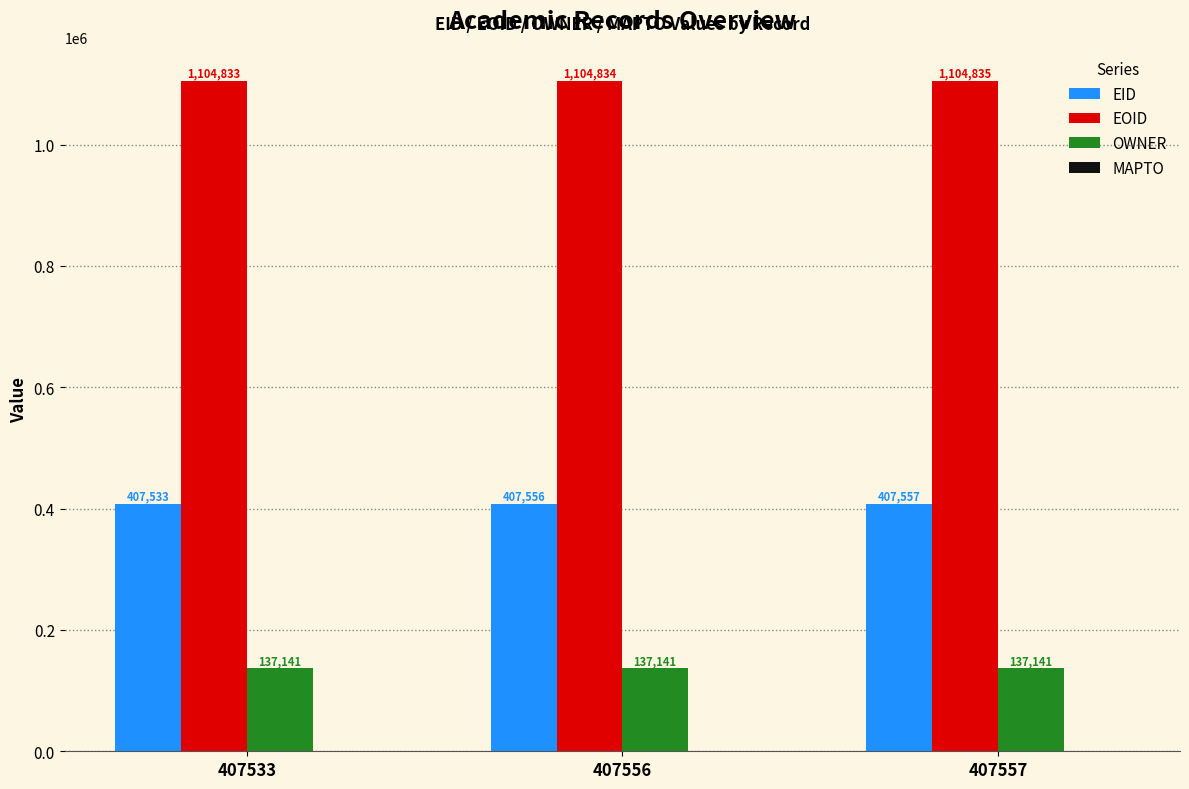

List the labels in order of EID value, smallest first.

407533, 407556, 407557